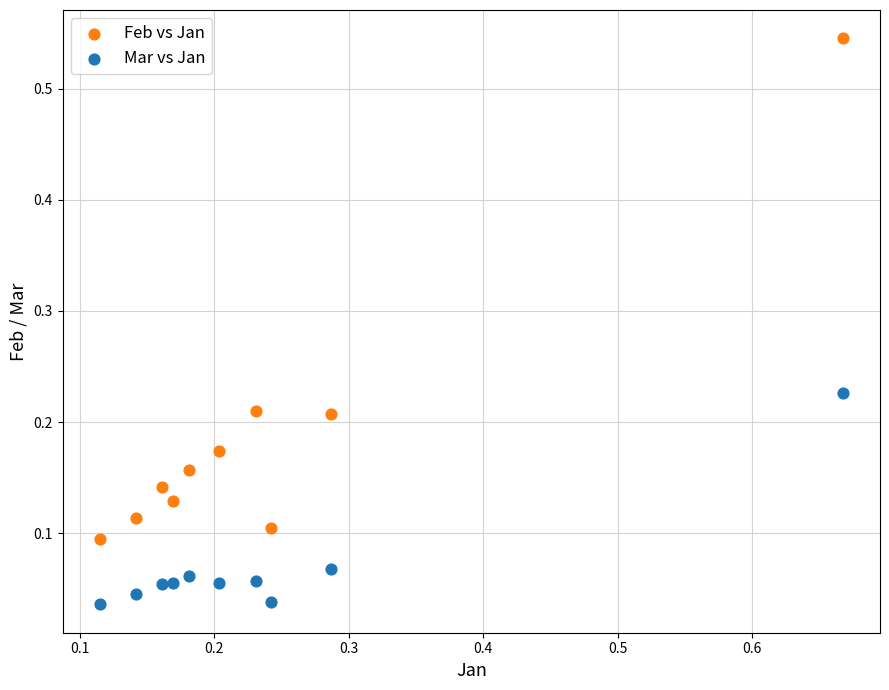

Across all data points, what is the range of X values (max minus min)?

0.6